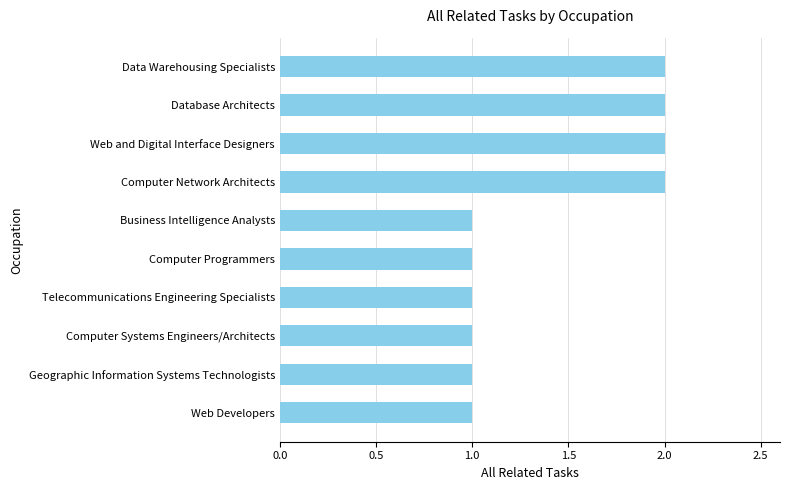

Between Geographic Information Systems Technologists and Computer Network Architects, which is larger?

Computer Network Architects